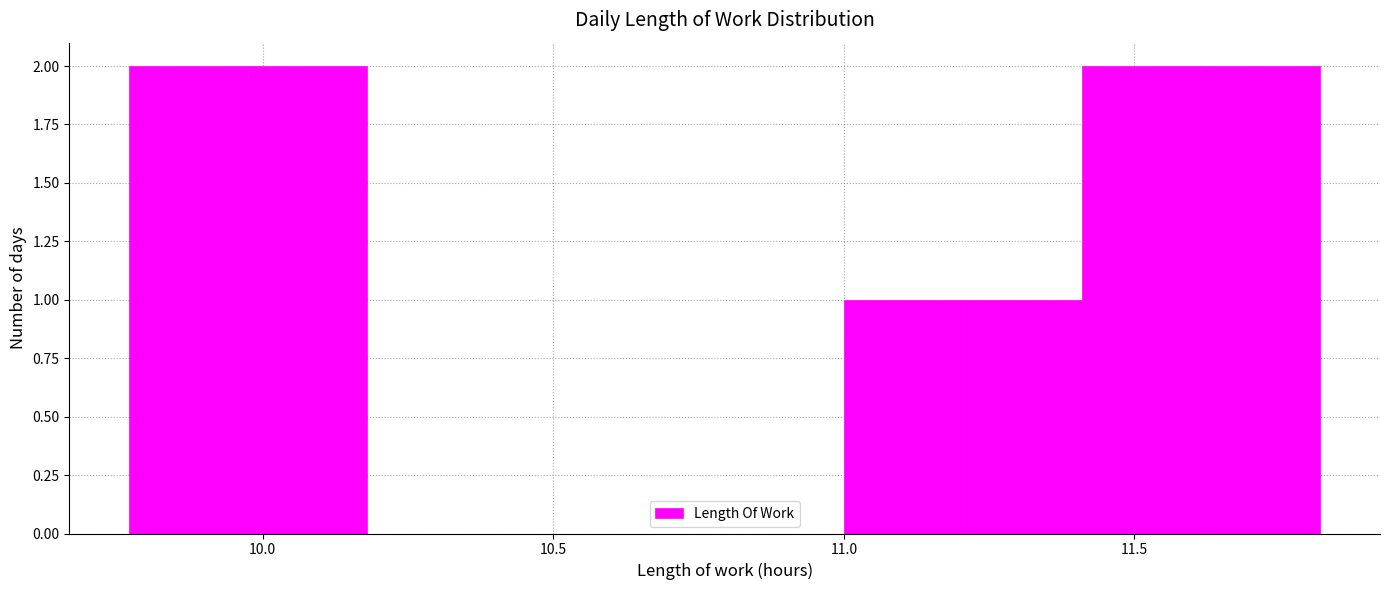

Reading left to right, list every bar in this chart as the range it spans on the x-axis followed by its height. Neither the bar edges nor the heights are printed on the chart, so give them approximately, as read against the axes.

9.770 to 9.975: 2
9.975 to 10.180: 2
10.180 to 10.385: 0
10.385 to 10.590: 0
10.590 to 10.795: 0
10.795 to 11.000: 0
11.000 to 11.205: 1
11.205 to 11.410: 1
11.410 to 11.615: 2
11.615 to 11.820: 2